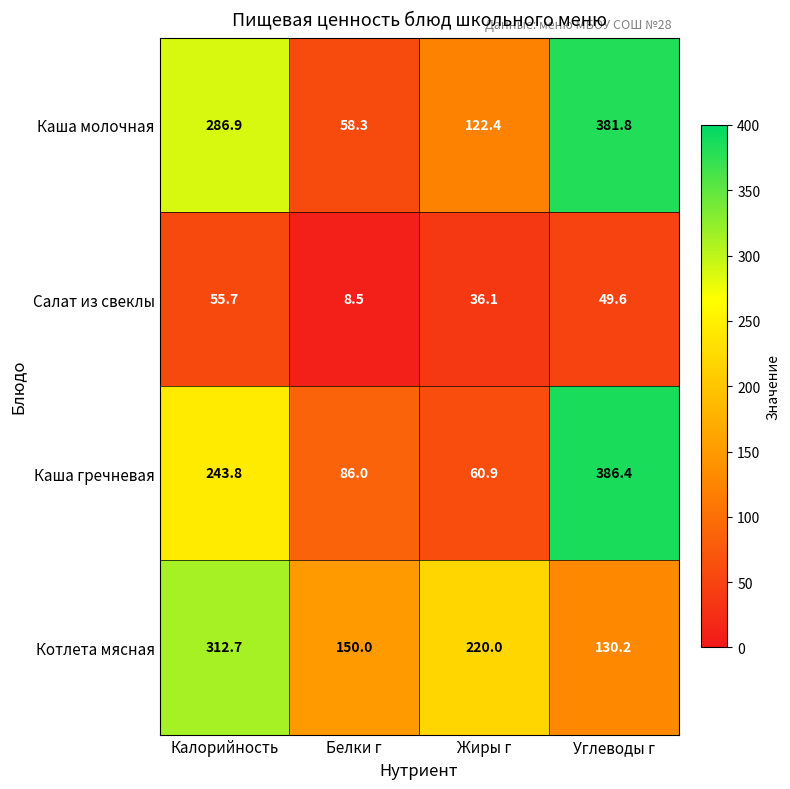

What is the approximate value of Каша молочная at Жиры г?

122.4